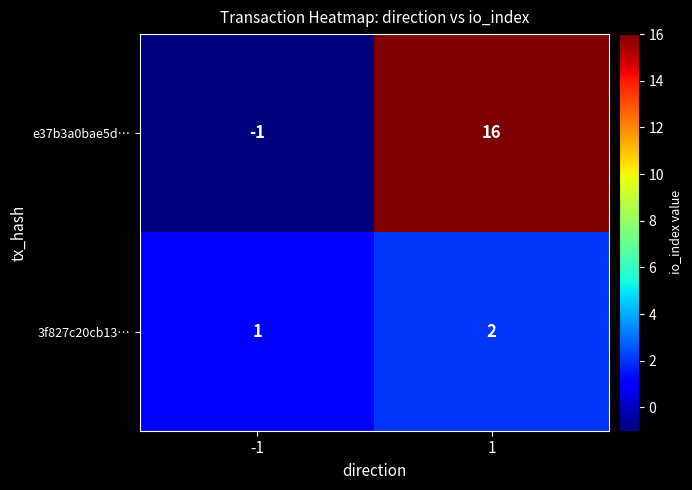

What is the average value of the e37b3a0bae5d… series?

8